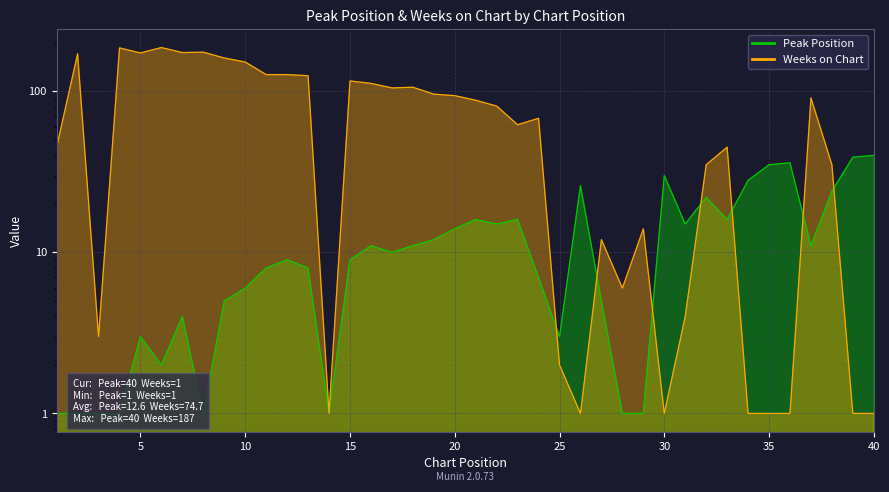

How many intersections are there between Peak Position and Weeks on Chart?

7